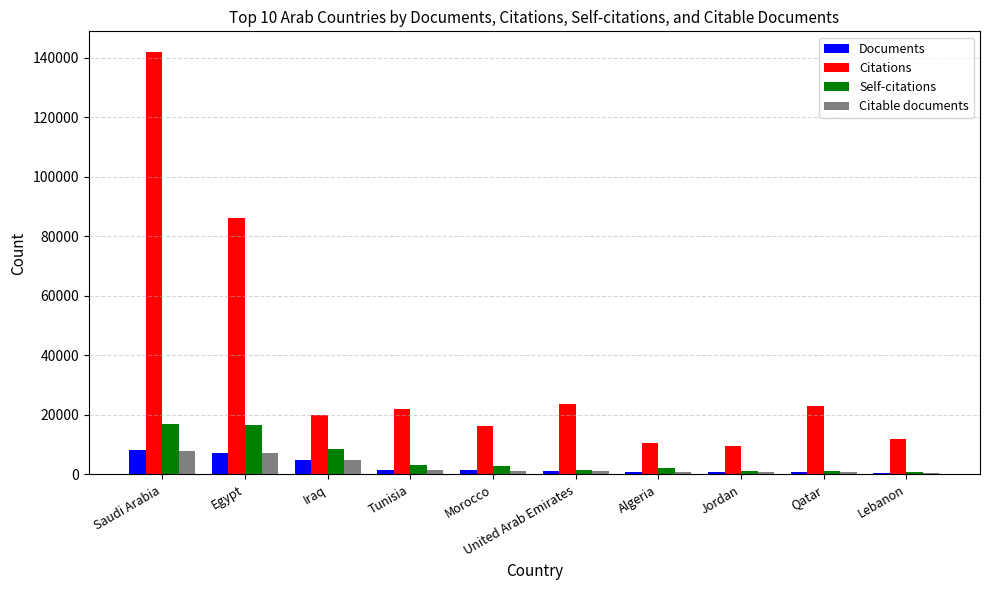

The Self-citations series shows 3278 at Tunisia. True or false?

True